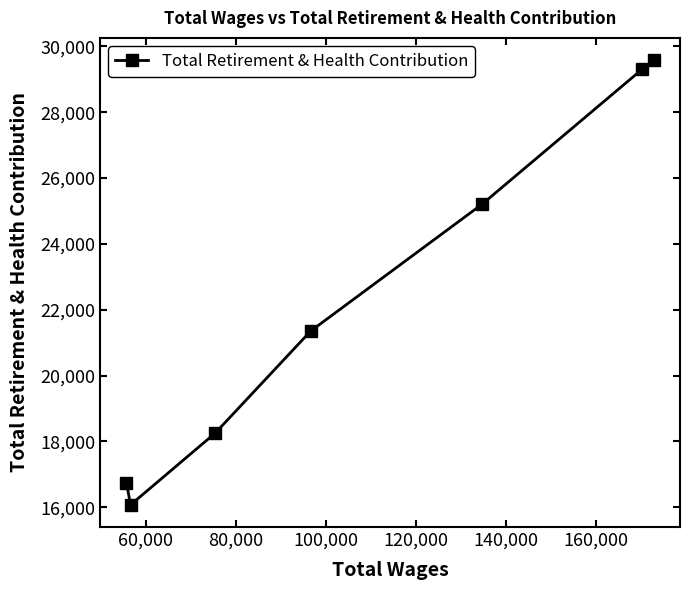

How many interior local valleys (lower than both neighbors) does the data have?

1